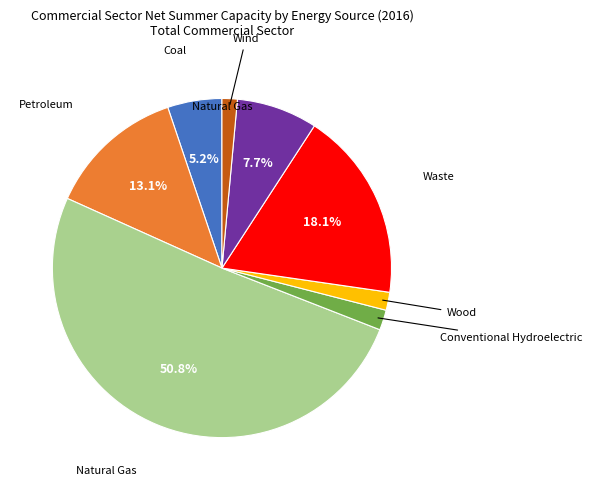

Does any single category account for the majority?

Yes